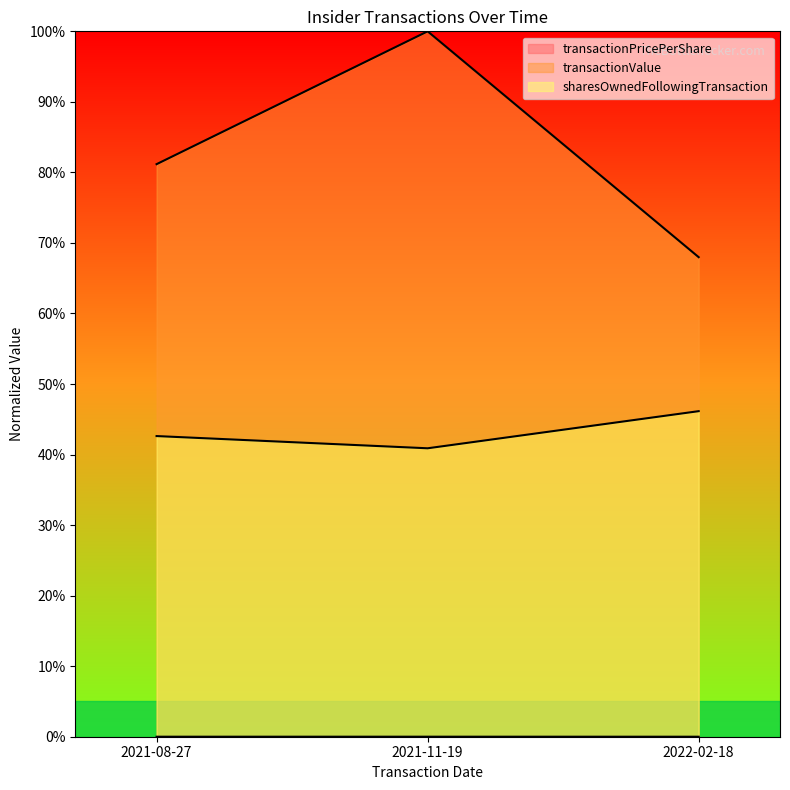

At which category does the chart reach its peak across all series?

2021-11-19